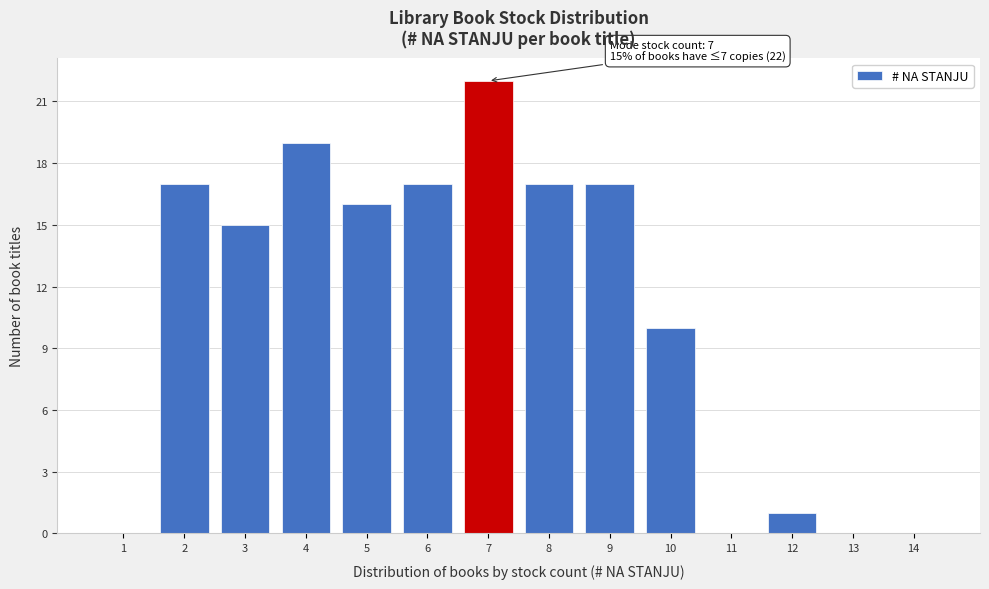

Reading left to right, transcribe all the data shown in this chart.

1=0	2=17	3=15	4=19	5=16	6=17	7=22	8=17	9=17	10=10	11=0	12=1	13=0	14=0